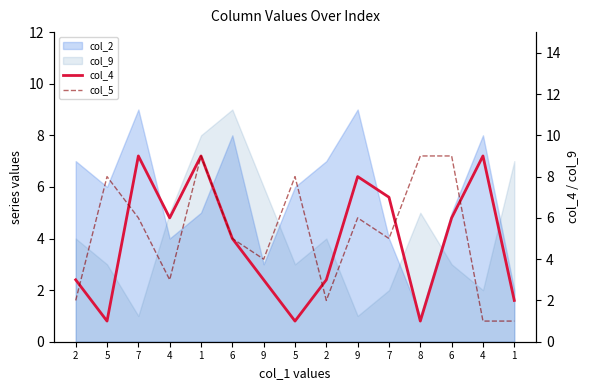

How many lines are shown in the chart?

2